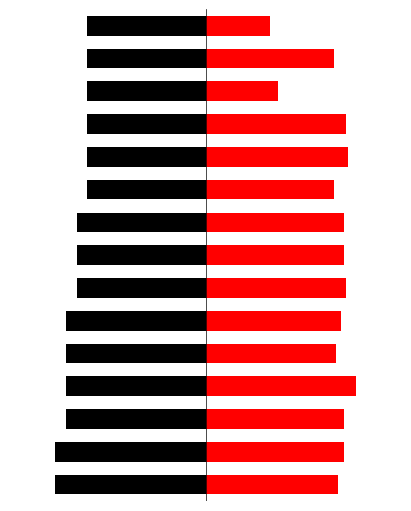

Is it true that Points equals -6.5 at 3?

True